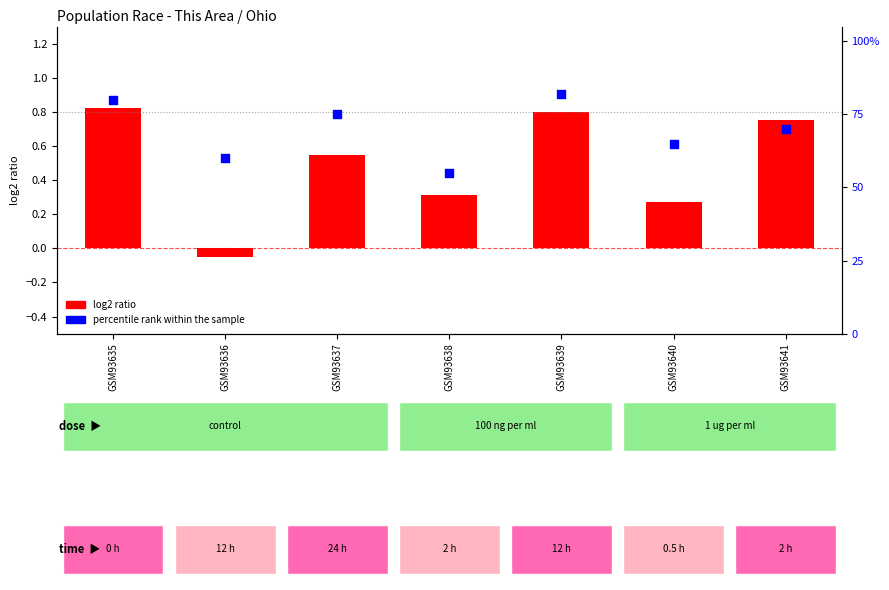

At which category is the sum across all series the highest?

GSM93635